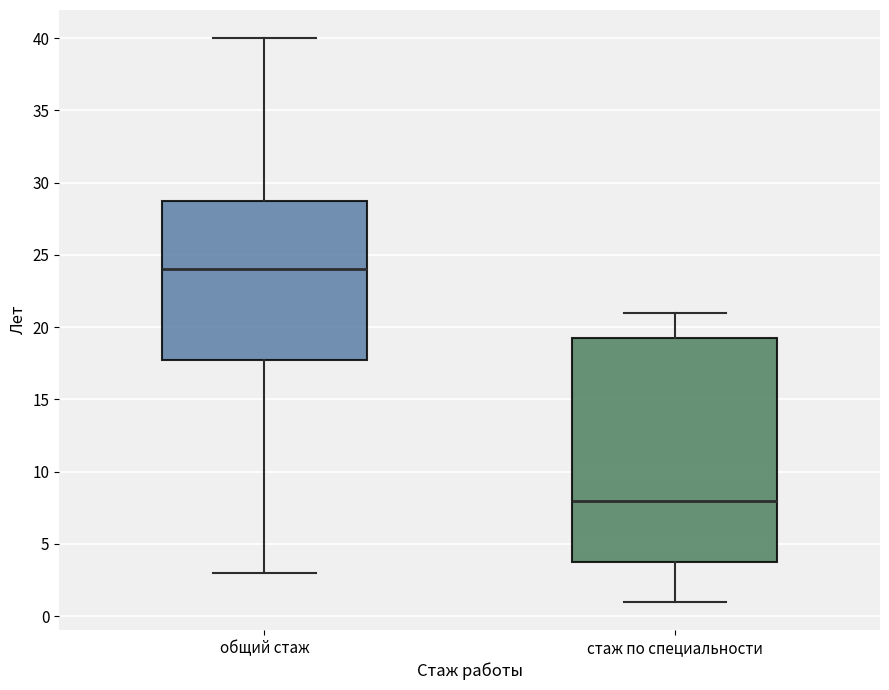

Comparing the boxes themselves (not the whiskers), which one is the tallest?

стаж по специальности